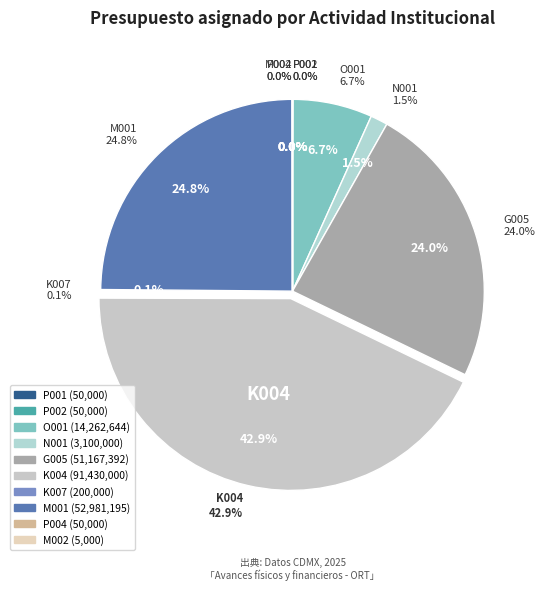

Which slice is the smallest?

M002